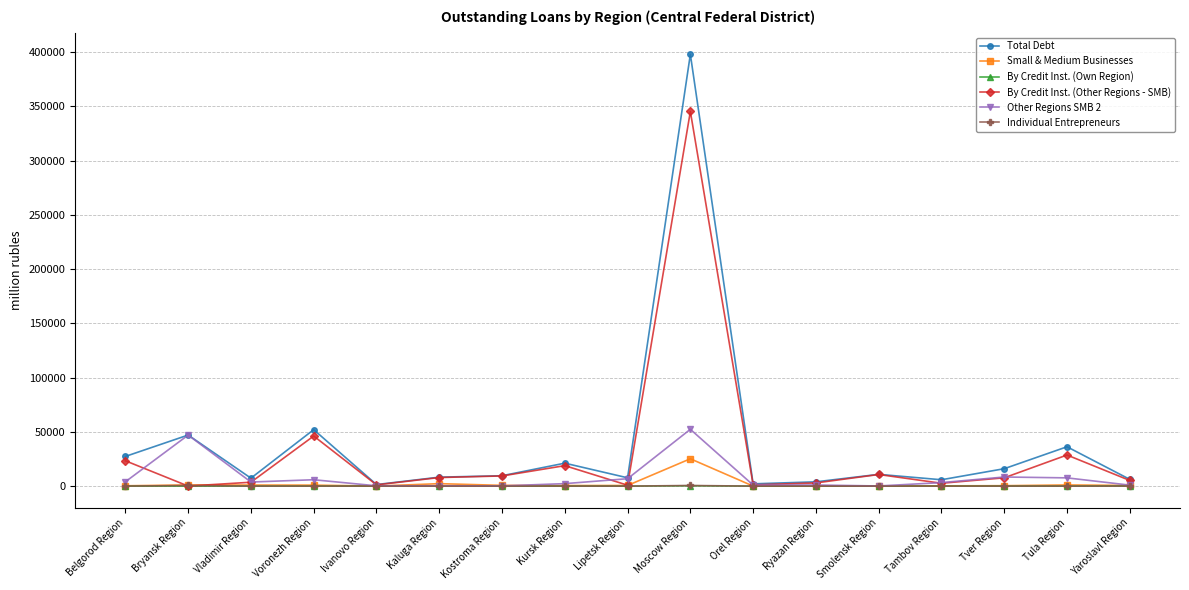

What is the label of the 8th point from the right?

Moscow Region